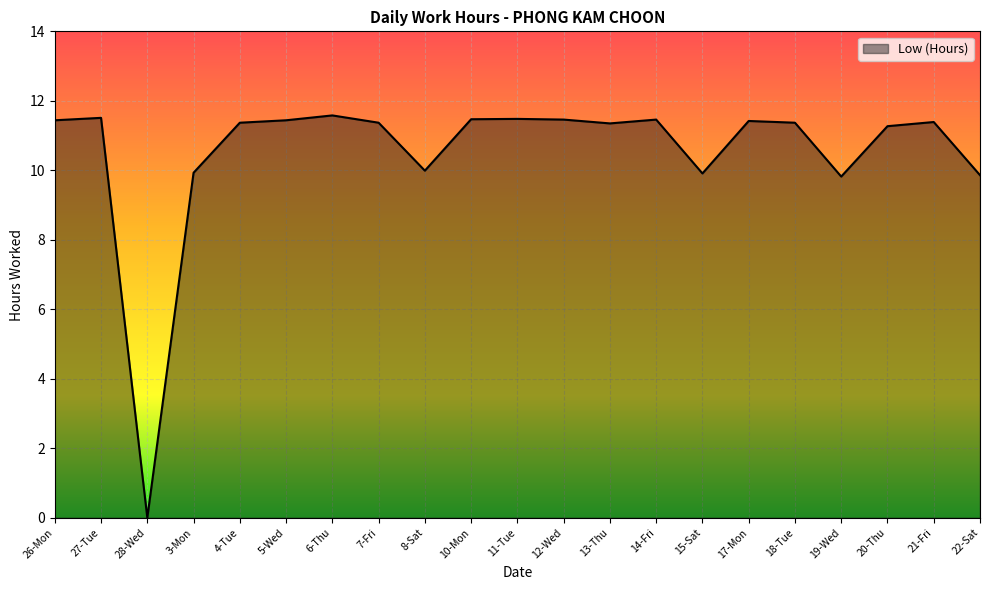

True or false: there are more than 1 points higher than both neighbors.

True